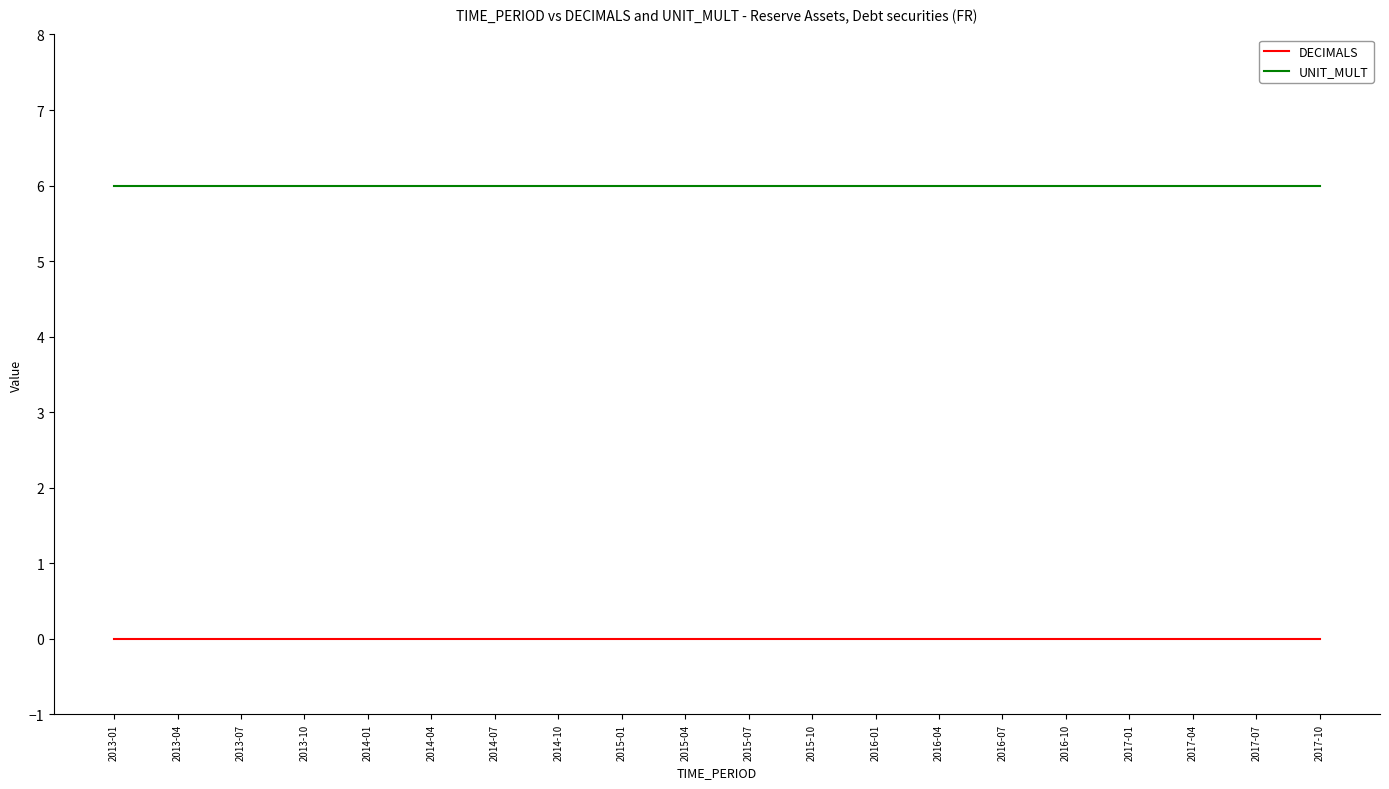

What is the minimum value for UNIT_MULT?

6